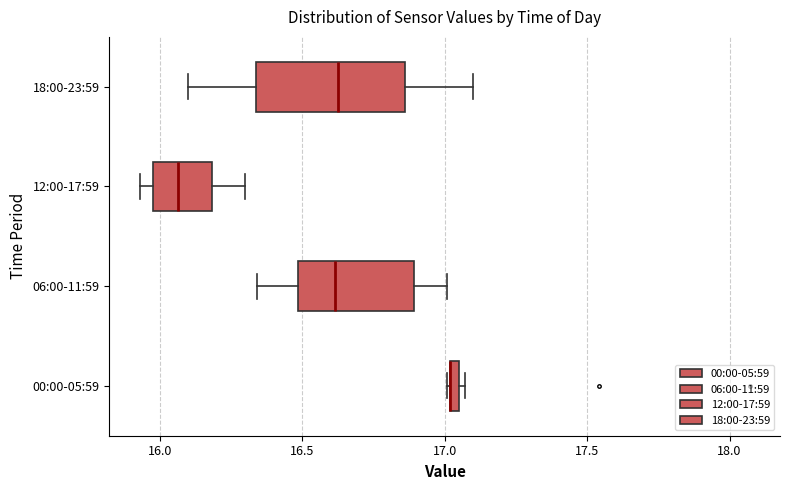

Comparing the boxes themselves (not the whiskers), which one is the widest?

18:00-23:59